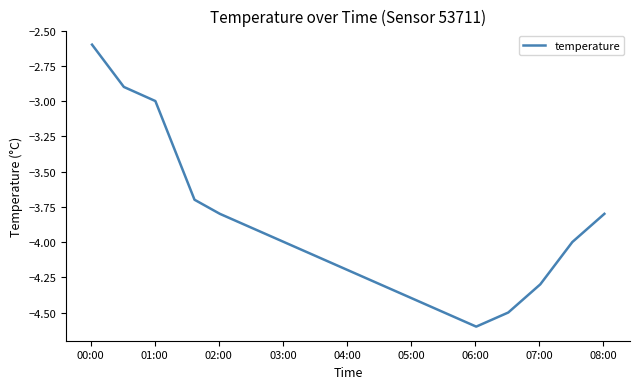

What is the maximum value shown in the chart?

-2.6